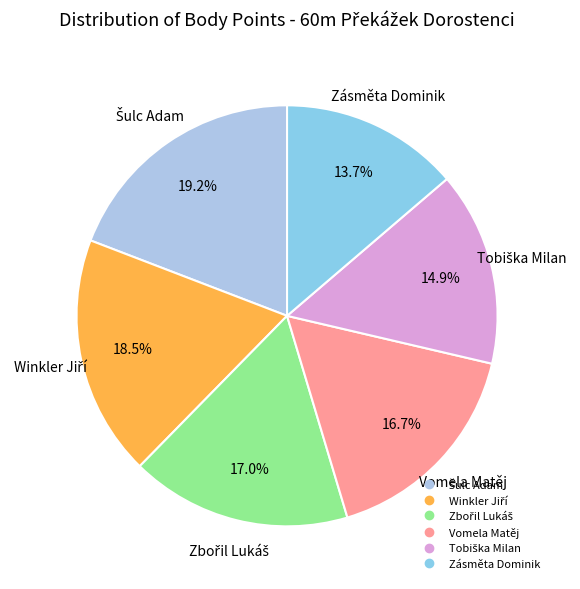

How many segments does this pie chart have?

6